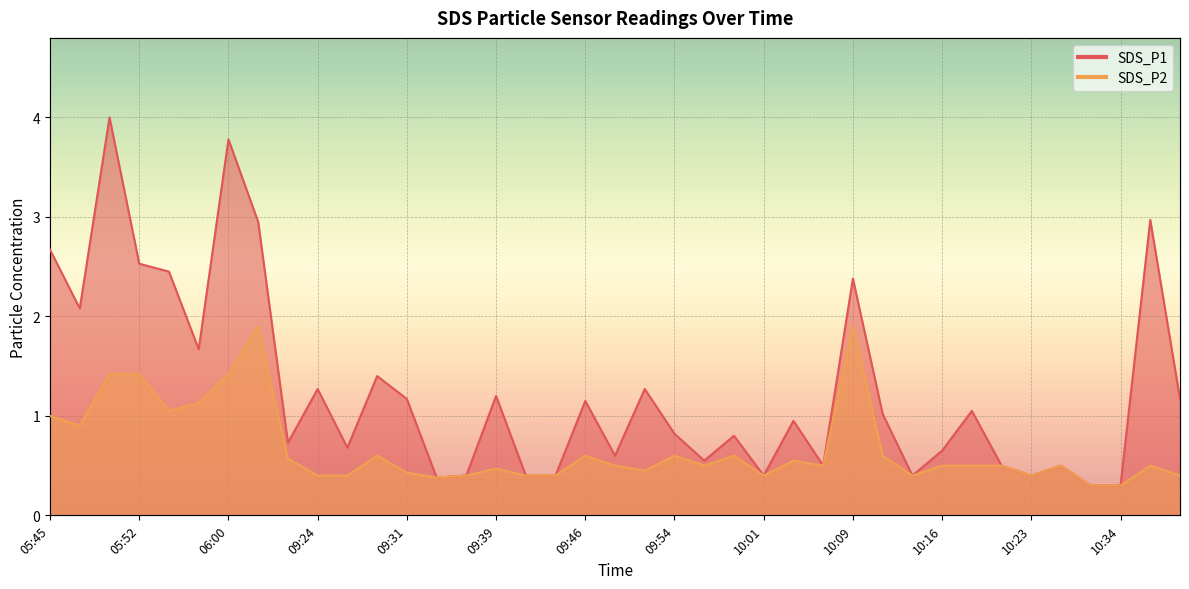

At how many categories does at least one series exceed 1?

19